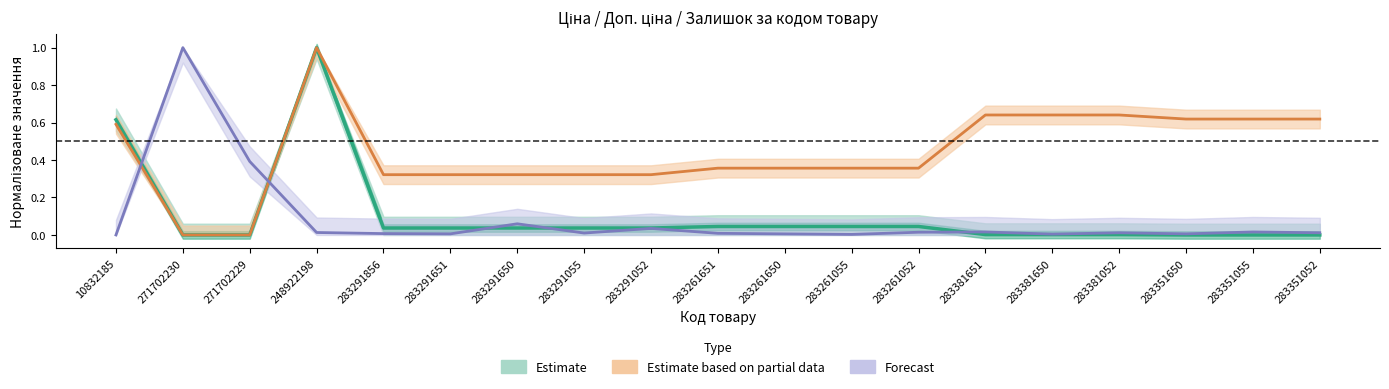

Rank the series at 271702230 from lowest to highest value.

Доп. ціна, Ціна, Залишок